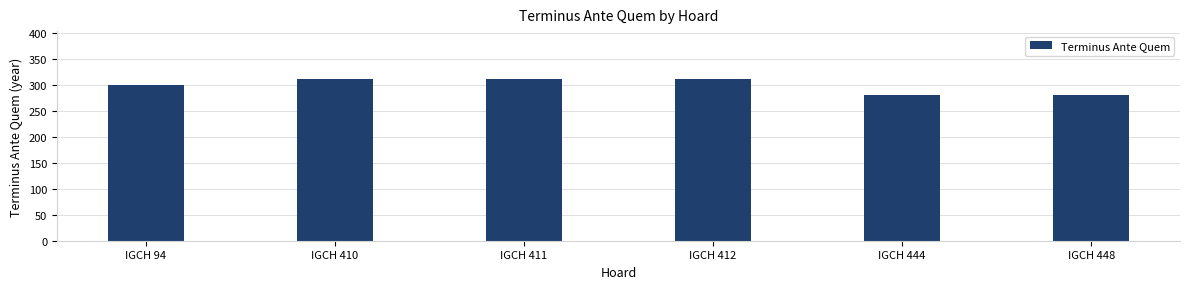

What is the minimum value shown in the chart?

280